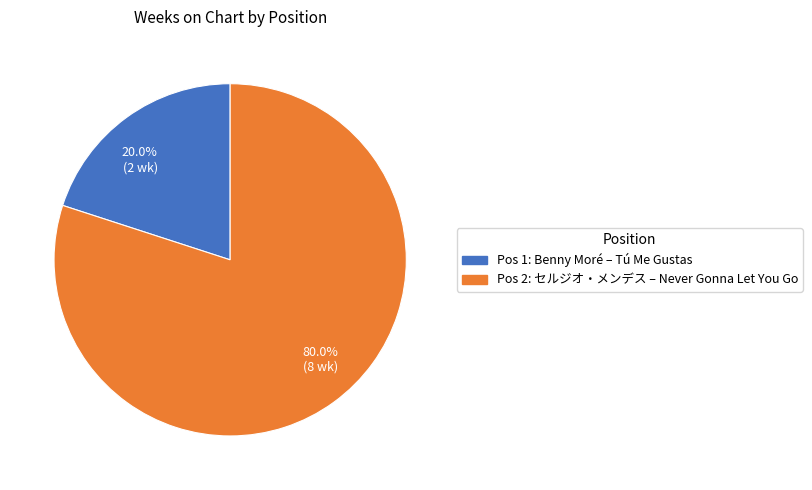

Is there any slice that represents more than half of the pie?

Yes